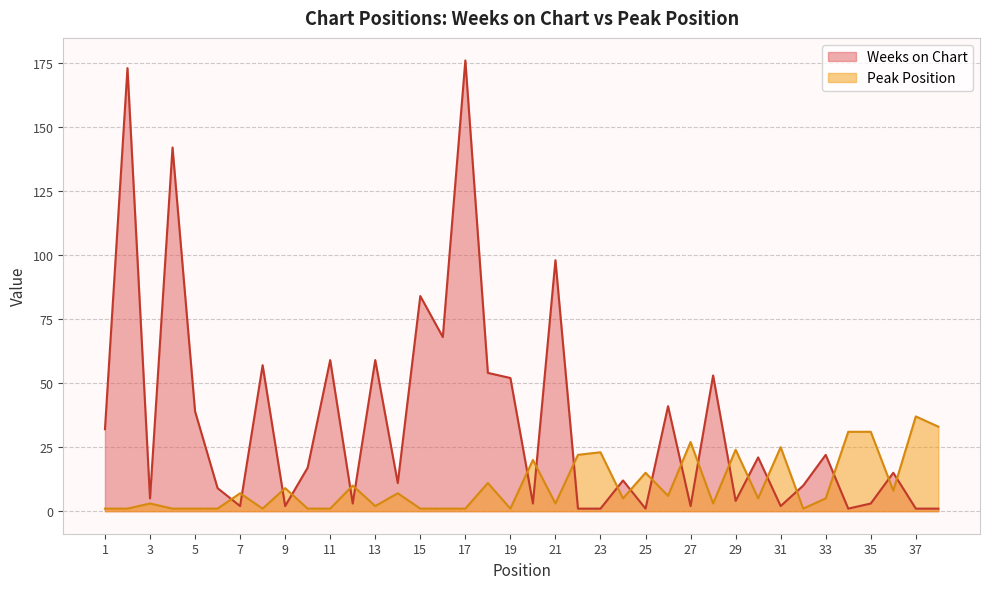

At which category does the chart reach its minimum across all series?

22